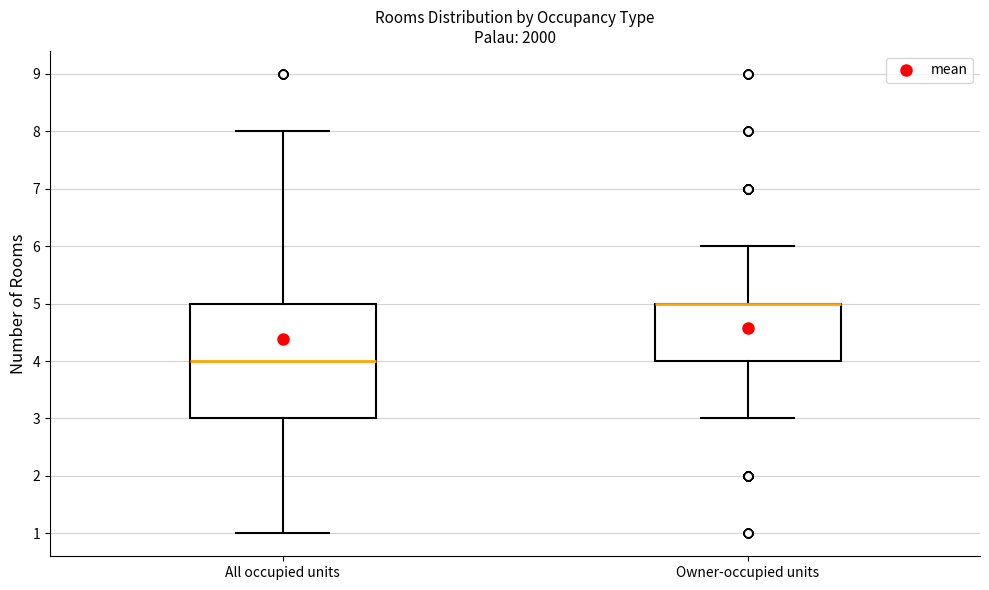

Reading left to right, read every box against the y-axis: the position of its median line, the range the box covers, and the ends of its whiskers. The values are not printed on the chart, so give them approximately, as read against the axis.

All occupied units: median 4, box 3 to 5, whiskers 1 to 8
Owner-occupied units: median 5 (drawn on the box's upper edge), box 4 to 5, whiskers 3 to 6